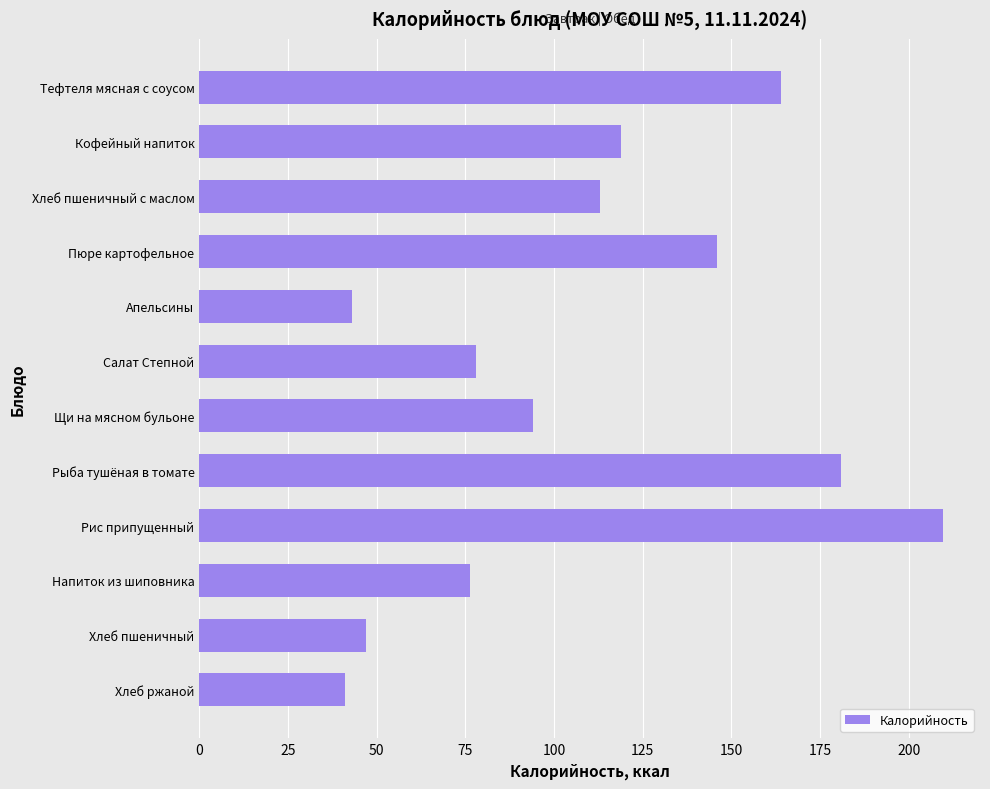

At which label is the value closest to 125?

Кофейный напиток